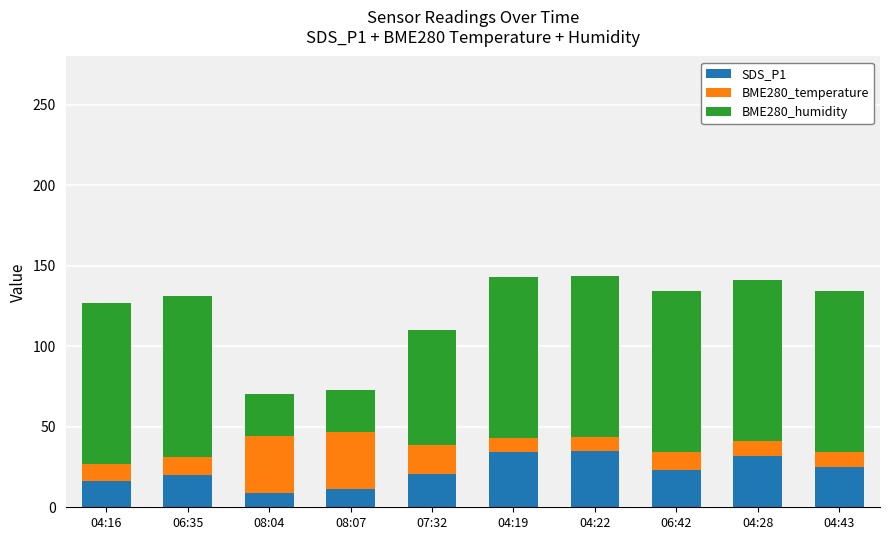

What is the maximum value for SDS_P1?

34.8